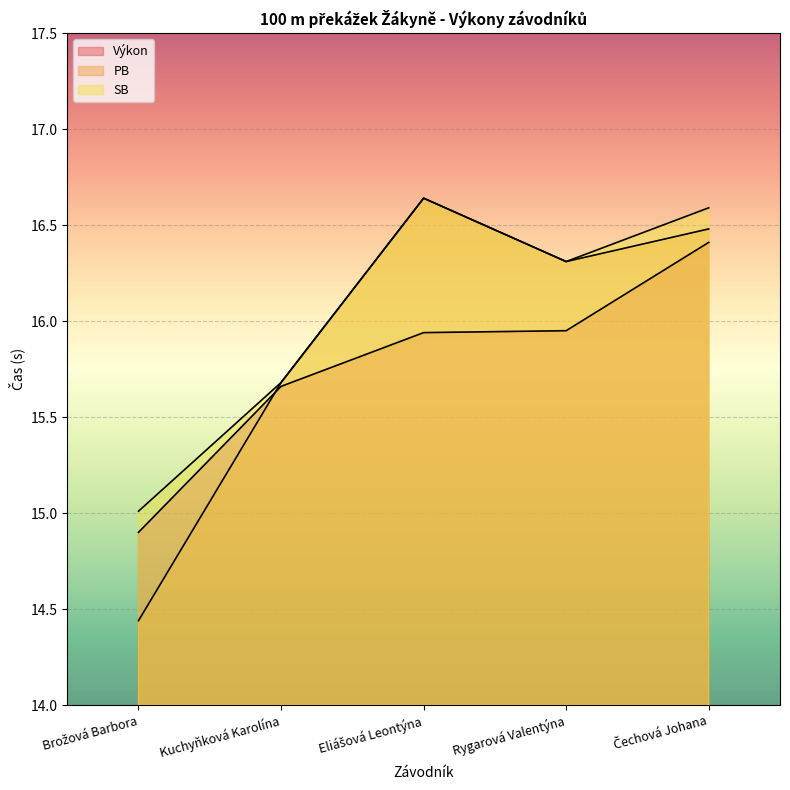

The SB series shows 20.7 at Brožová Barbora. True or false?

False